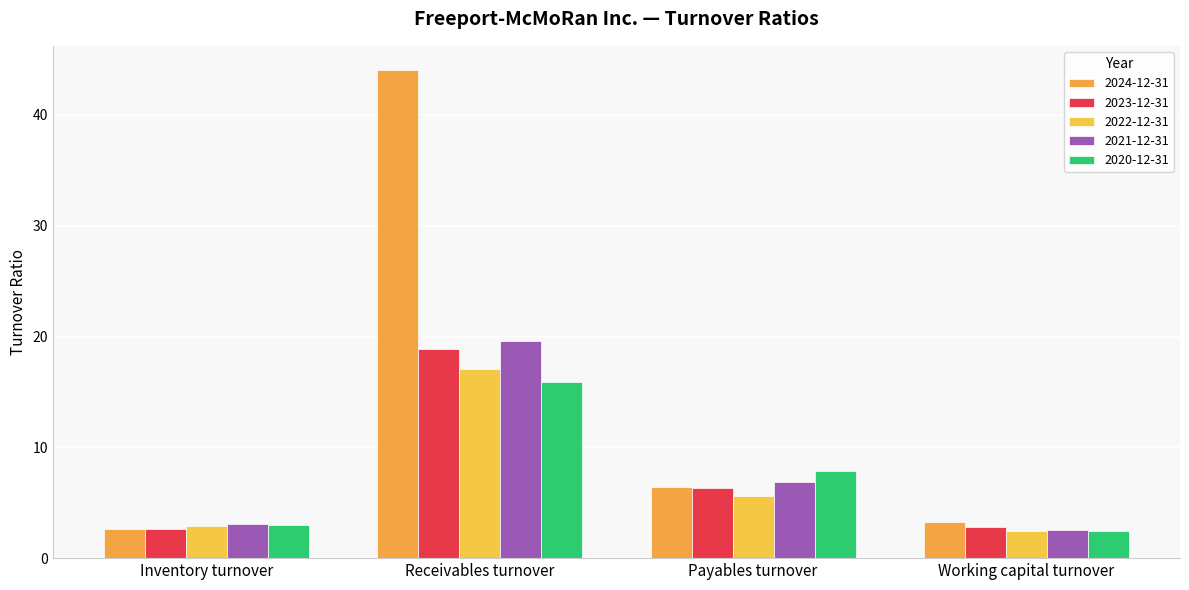

Which series has the largest range (max minus min)?

2024-12-31